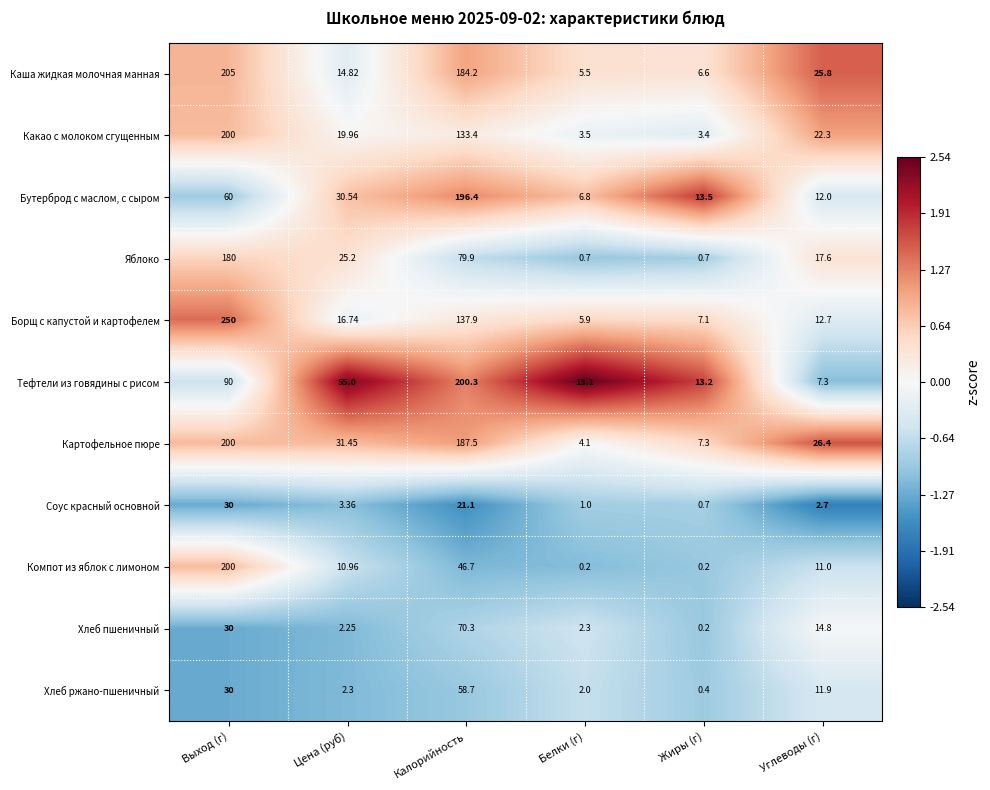

How many categories are shown in the chart?

6